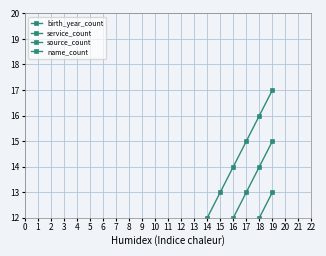

Is it true that source_count equals 9 at 11?

False